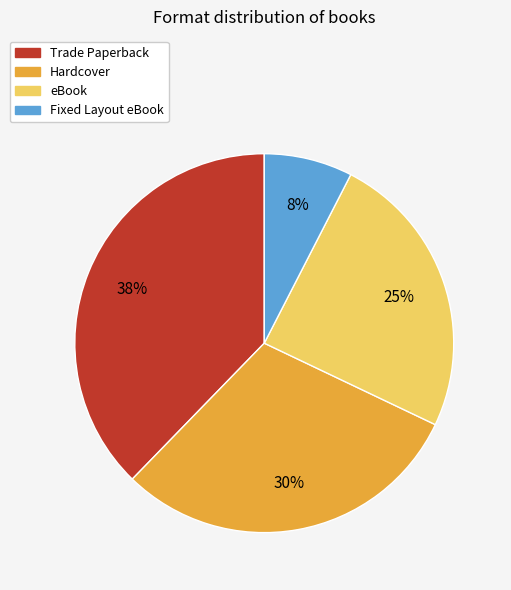

Do Trade Paperback and Hardcover together represent more than half of the pie?

Yes